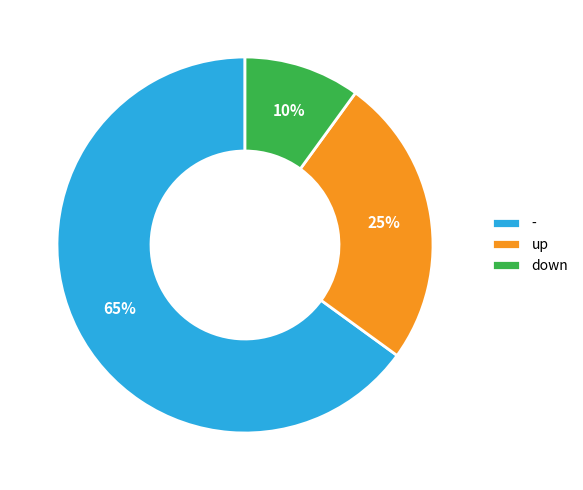

How many slices are in this pie chart?

3